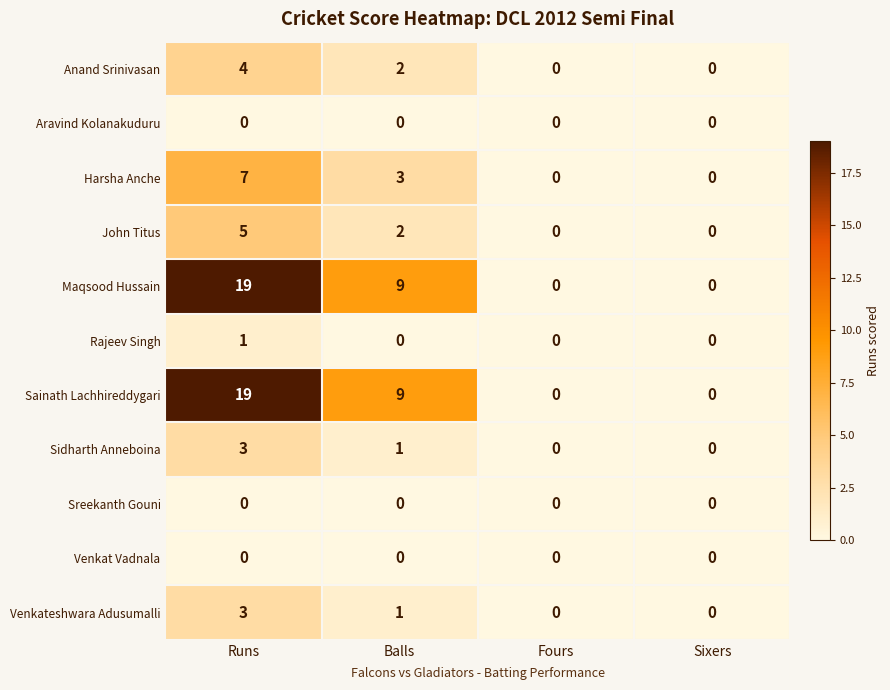

True or false: Harsha Anche has a value of 3 at Balls.

True